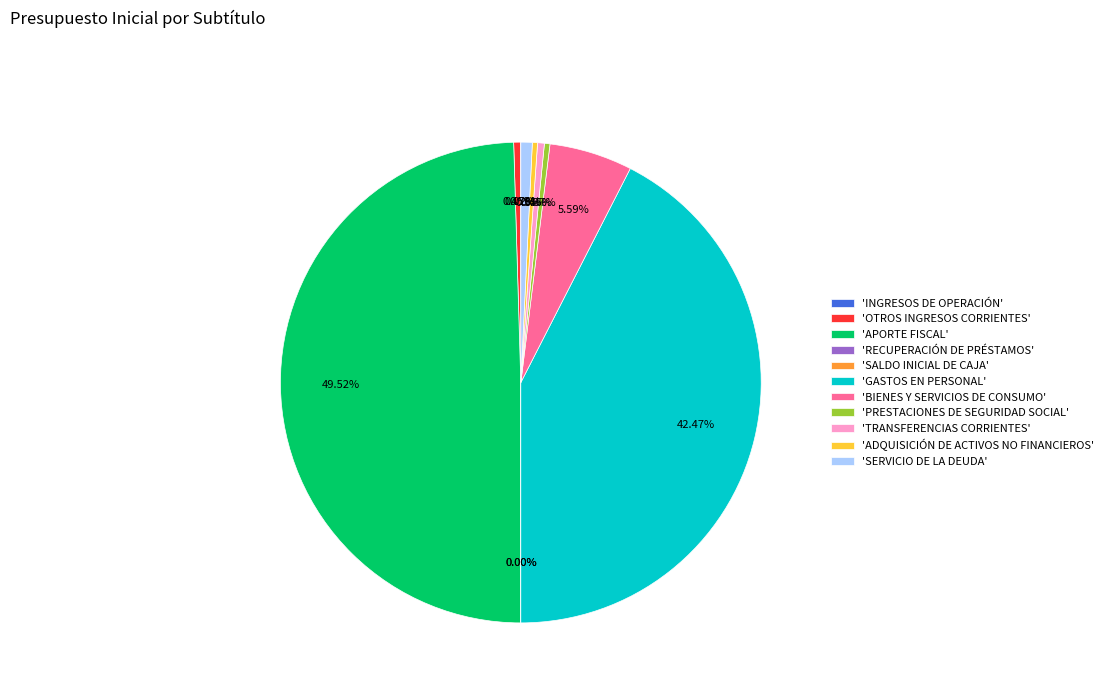

Combined, do 'APORTE FISCAL' and 'BIENES Y SERVICIOS DE CONSUMO' account for over 50%?

Yes